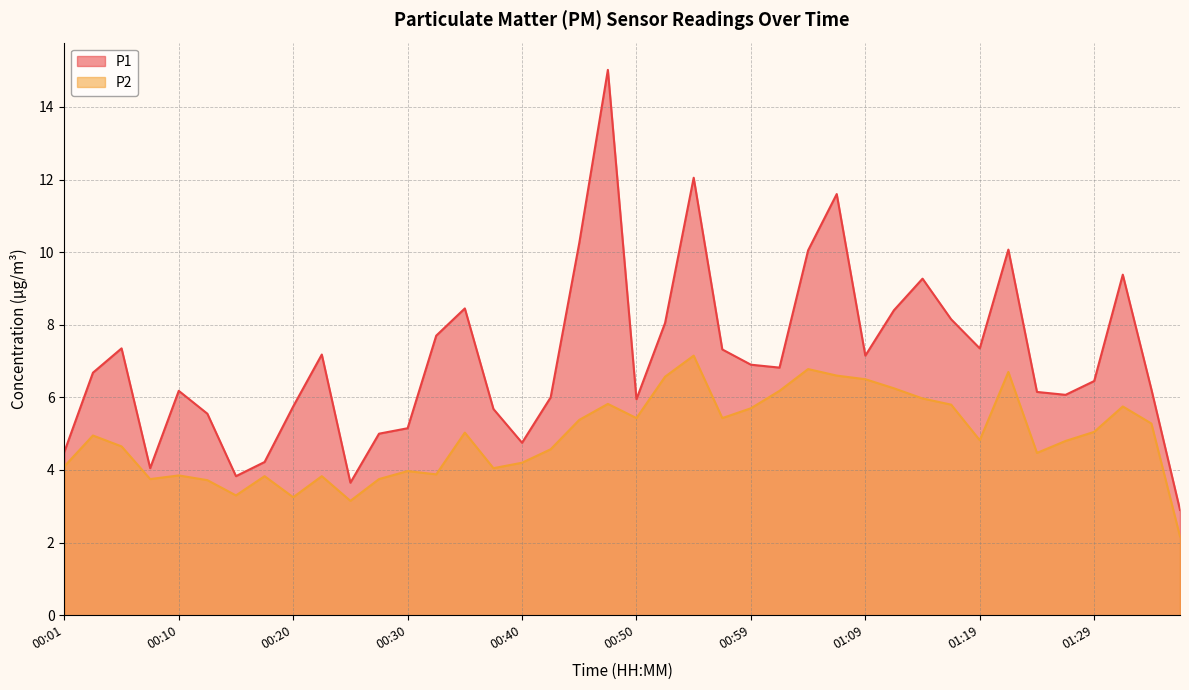

What is the difference between the second highest and second lowest values in the P2 series?

3.6